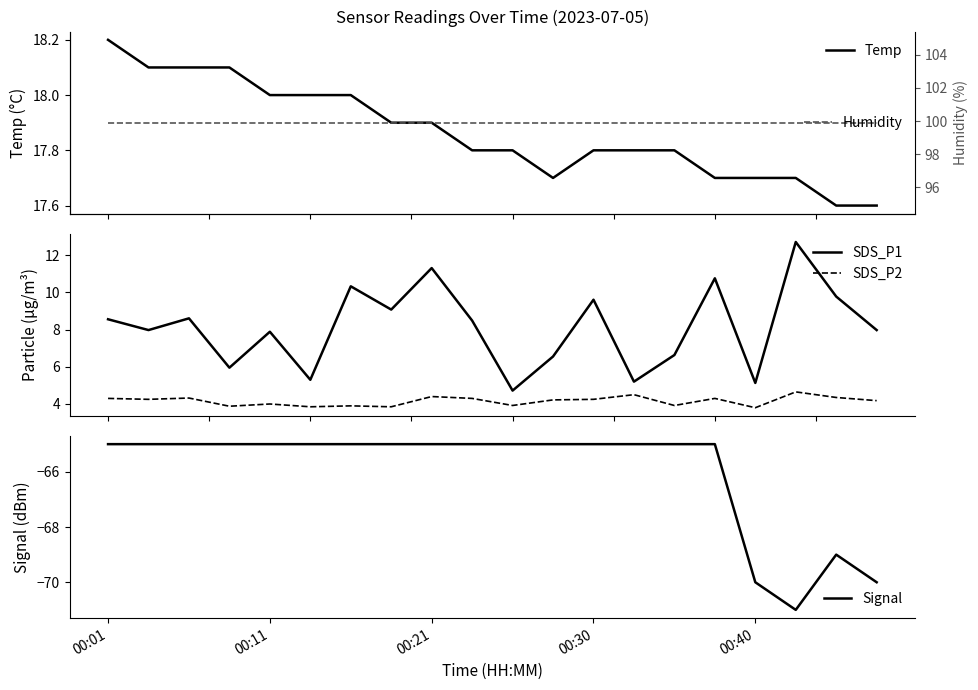

The Temp series shows 30.6 at 10. True or false?

False